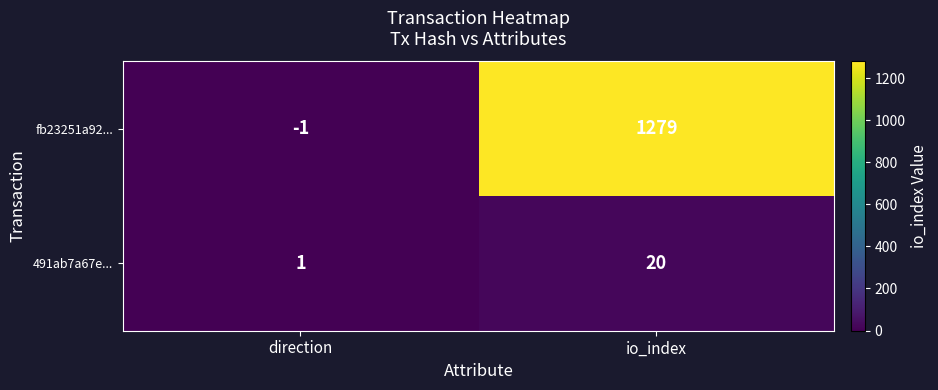

What is the sum of all fb23251a92... values?

1278